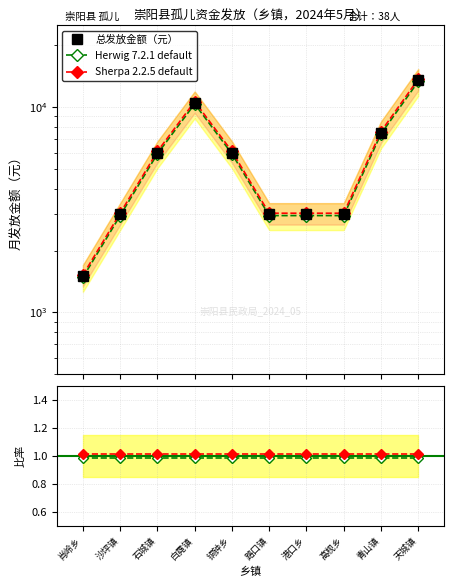

What is the approximate value of Sherpa 2.2.5 default at 高枧乡?

1.0